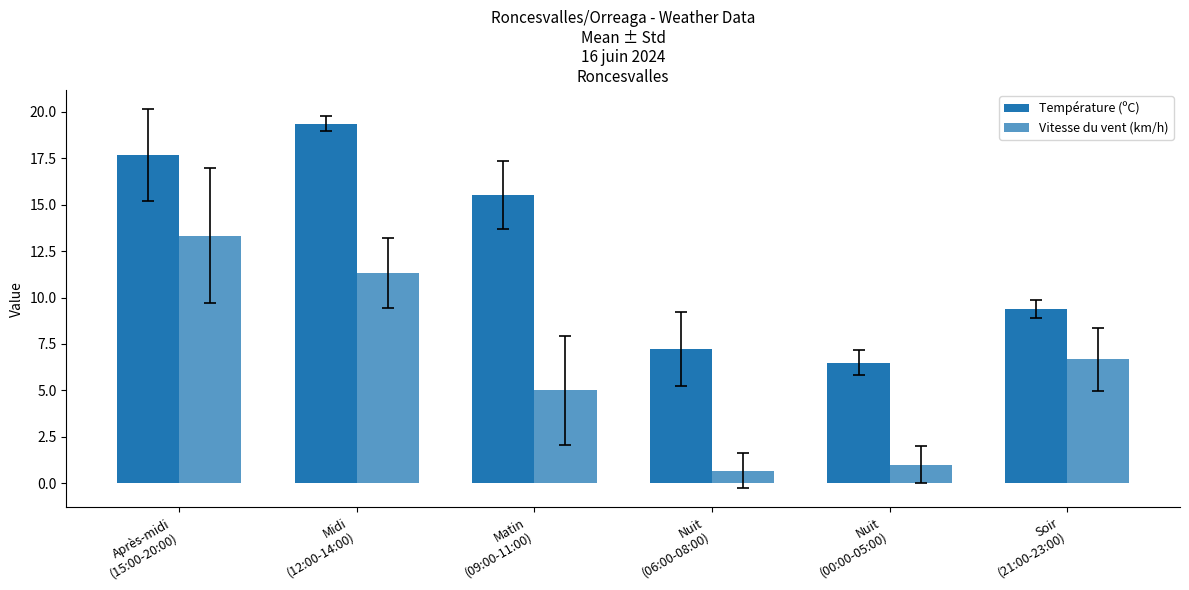

True or false: Température (ºC) has a value of 5.8 at Midi
(12:00-14:00).

False